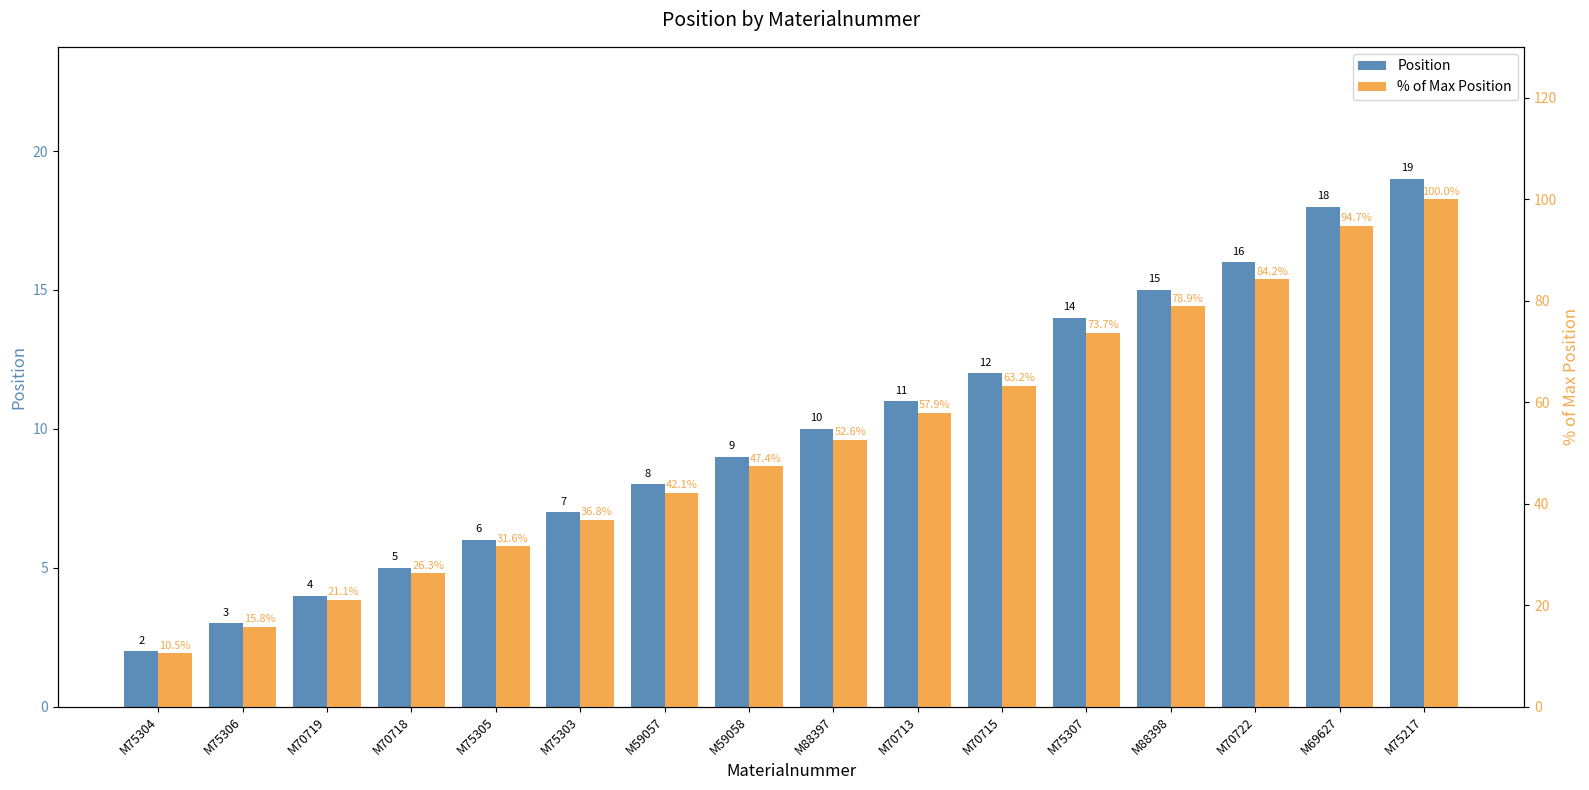

Reading right to left, list all the values displayed in this chart.

Position: M75217=19.0	M69627=18.0	M70722=16.0	M88398=15.0	M75307=14.0	M70715=12.0	M70713=11.0	M88397=10.0	M59058=9.0	M59057=8.0	M75303=7.0	M75305=6.0	M70718=5.0	M70719=4.0	M75306=3.0	M75304=2.0
% of Max Position: M75217=100.0	M69627=94.7	M70722=84.2	M88398=78.9	M75307=73.7	M70715=63.2	M70713=57.9	M88397=52.6	M59058=47.4	M59057=42.1	M75303=36.8	M75305=31.6	M70718=26.3	M70719=21.1	M75306=15.8	M75304=10.5